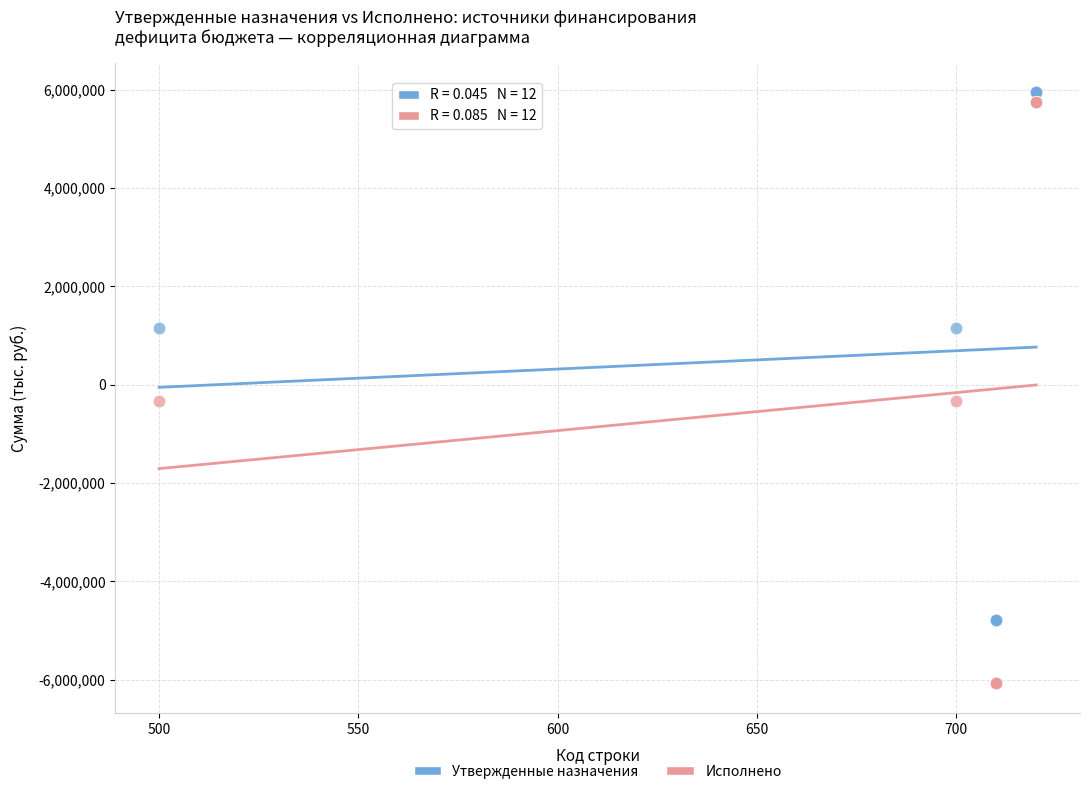

Which series has the widest spread of Y values?

Исполнено